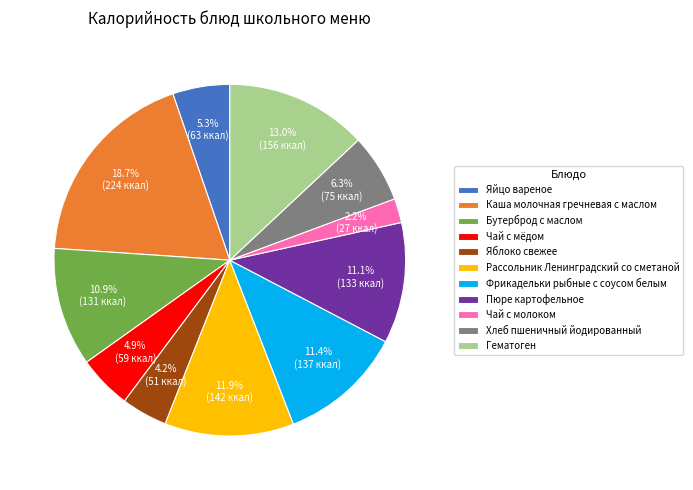

The Пюре картофельное slice represents 24% of the pie. True or false?

False